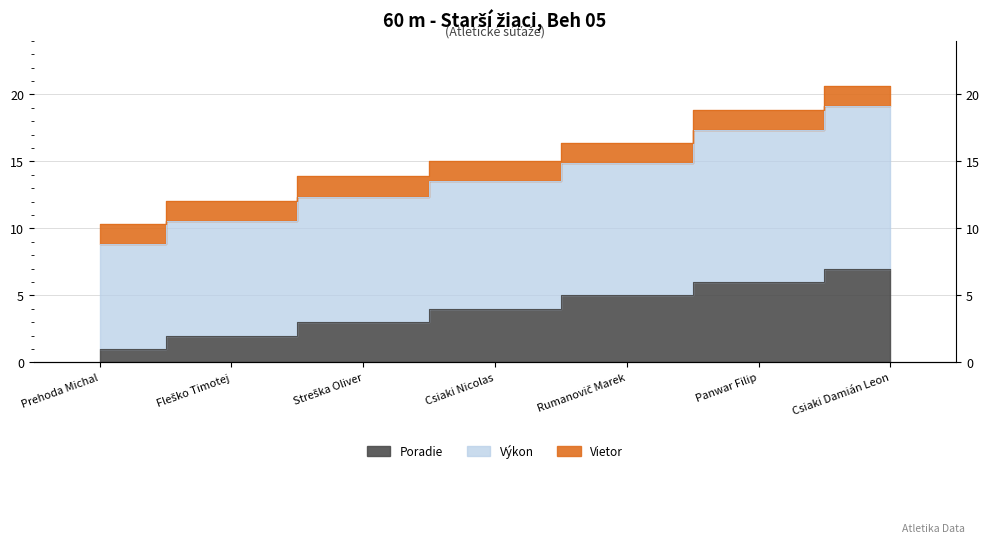

True or false: Výkon and Poradie intersect in this chart.

False